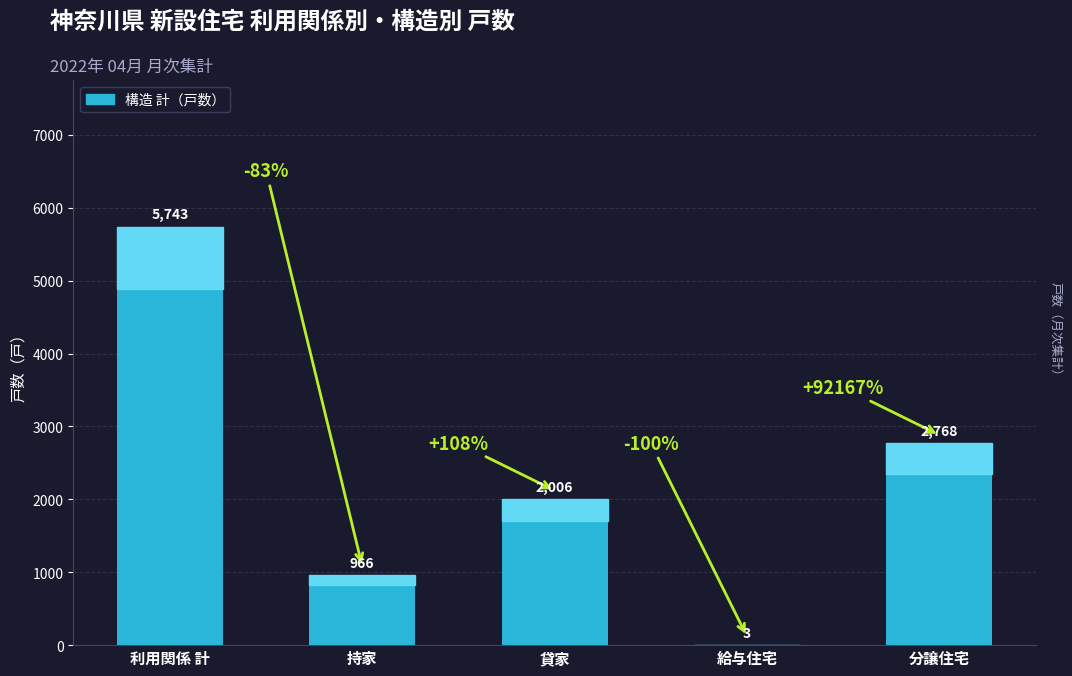

What value does the data have at 利用関係 計?

5743